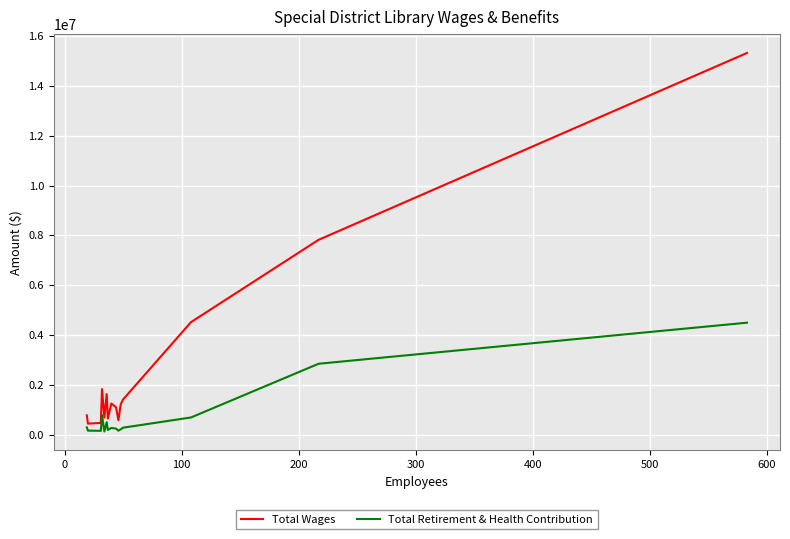

List the series in order of their peak value, highest first.

Total Wages, Total Retirement & Health Contribution